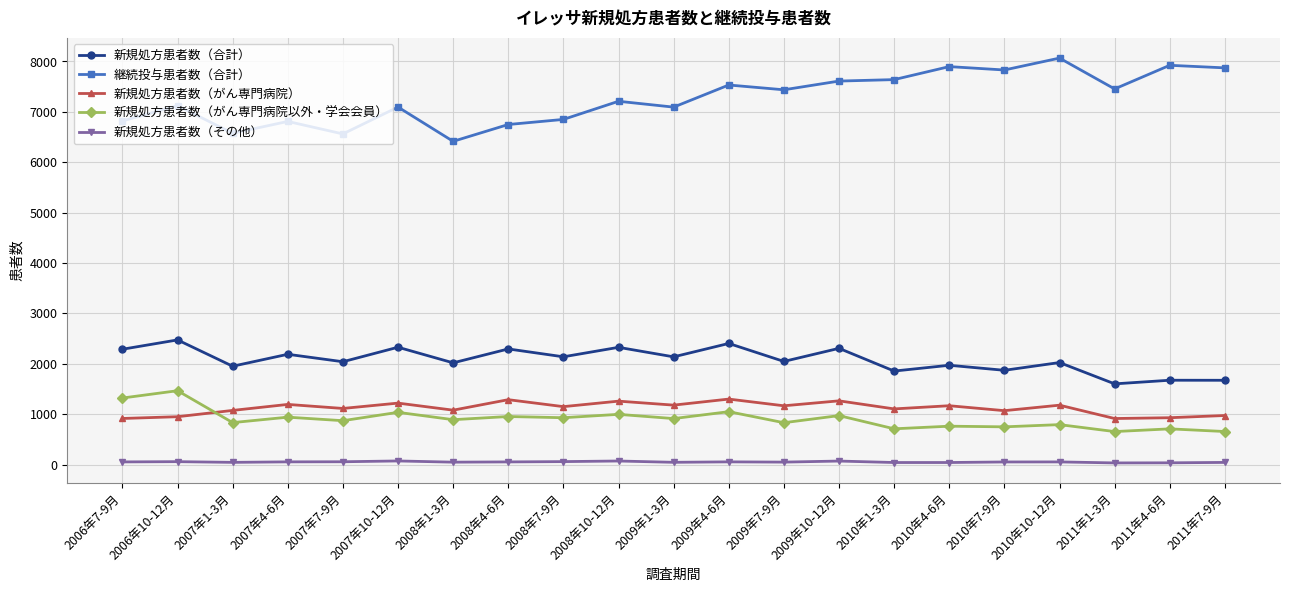

What is the maximum value for 新規処方患者数（がん専門病院）?

1300